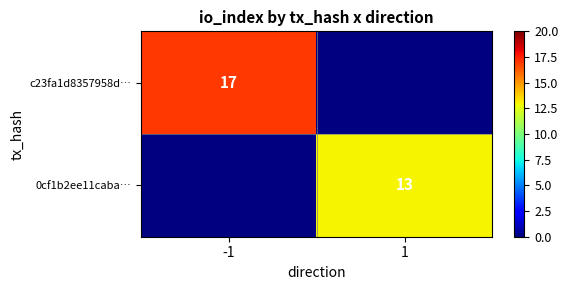

The value of c23fa1d8357958d… at -1 is 17. True or false?

True